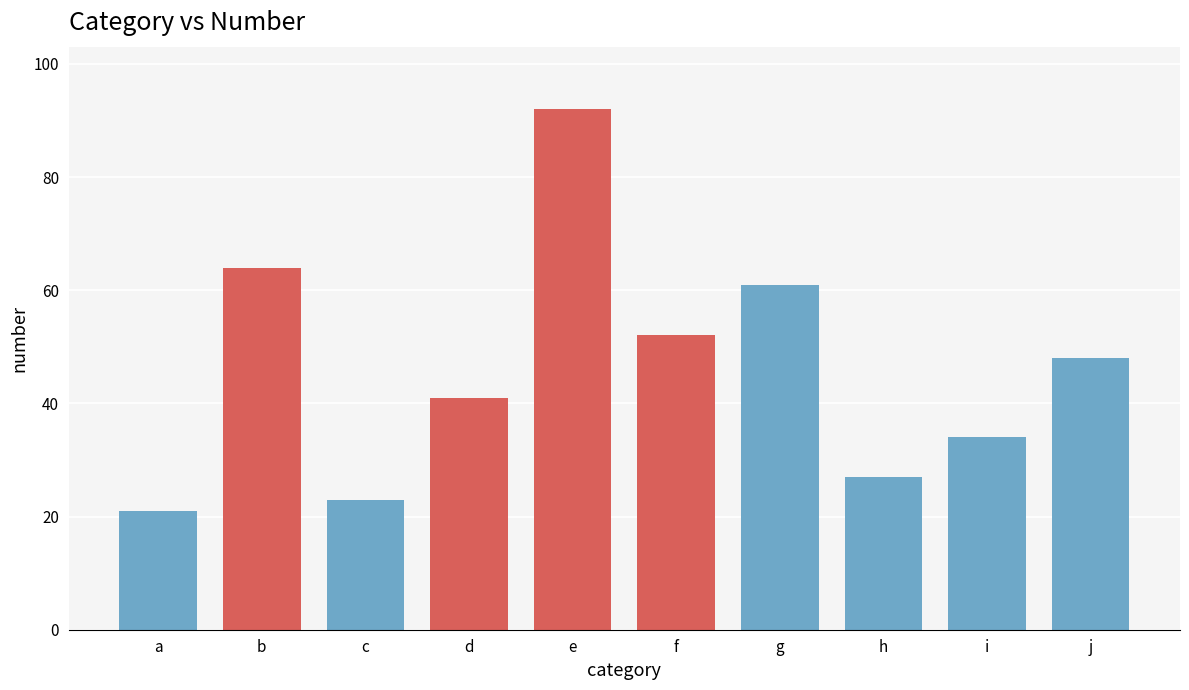

At which label does the data first exceed 48?

b